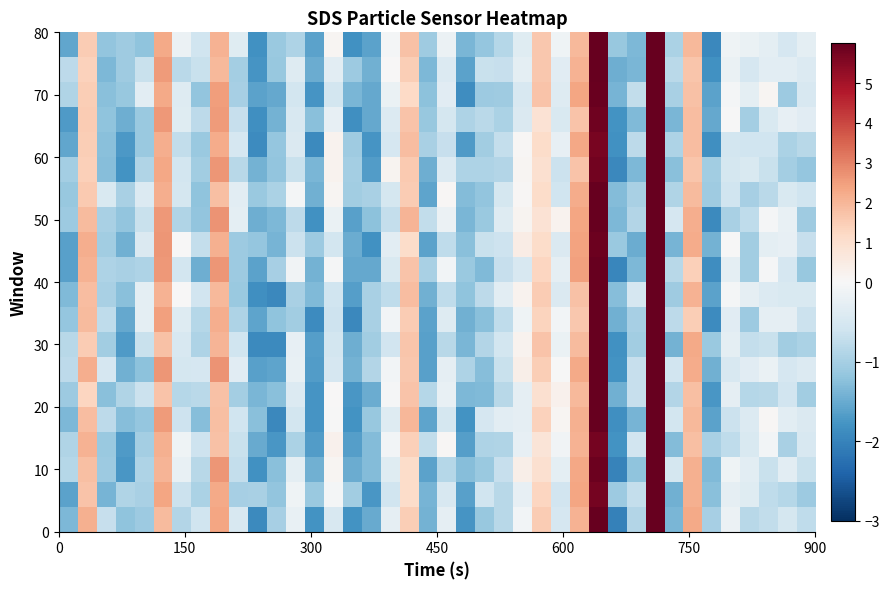

At how many categories does at least one series exceed 4?

2